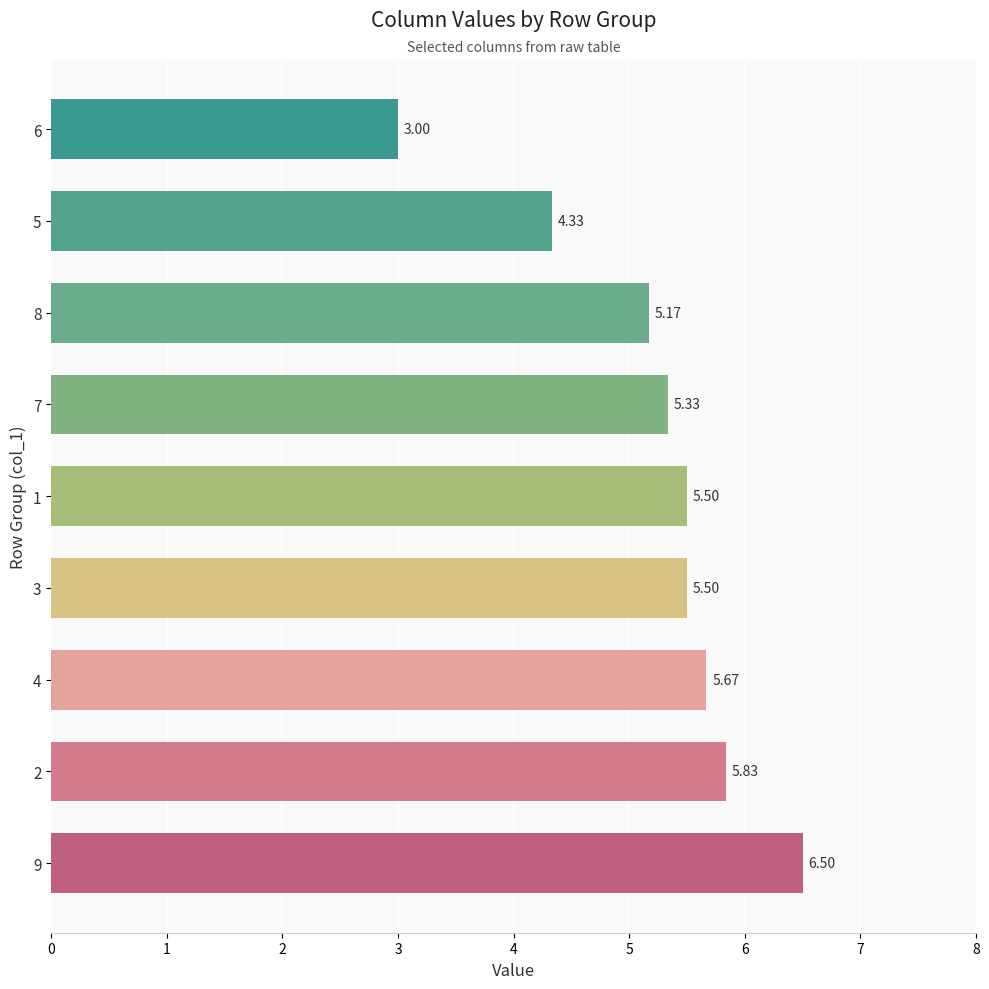

What is the change in value from 3 to 8?

-0.3